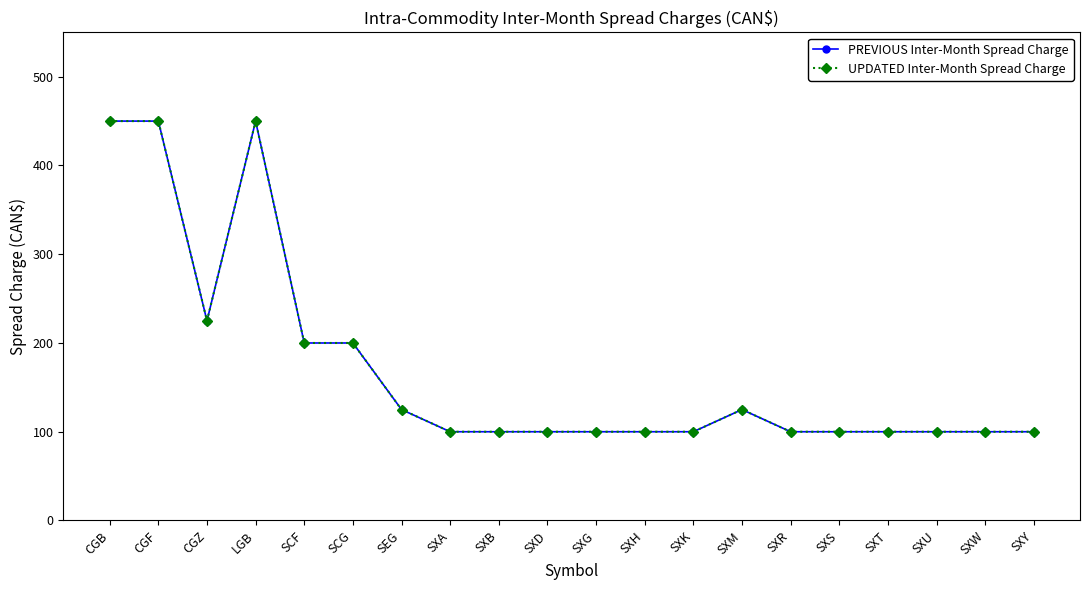

True or false: PREVIOUS Inter-Month Spread Charge and UPDATED Inter-Month Spread Charge intersect in this chart.

False